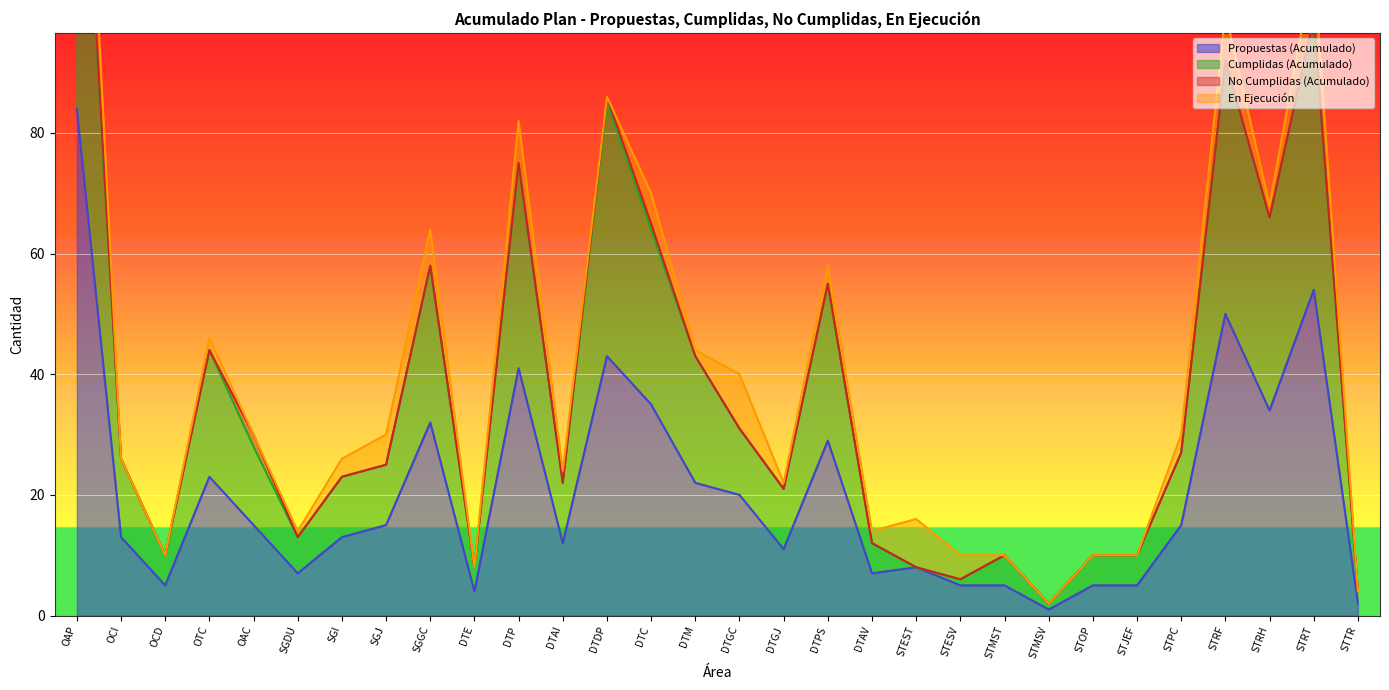

The Propuestas (Acumulado) series shows 51 at DTC. True or false?

False